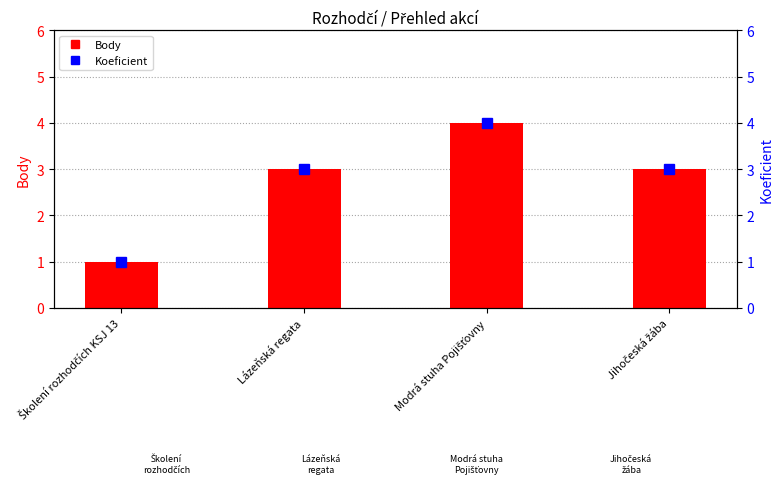

Which category has the lowest value across all series?

Školení rozhodčích KSJ 13